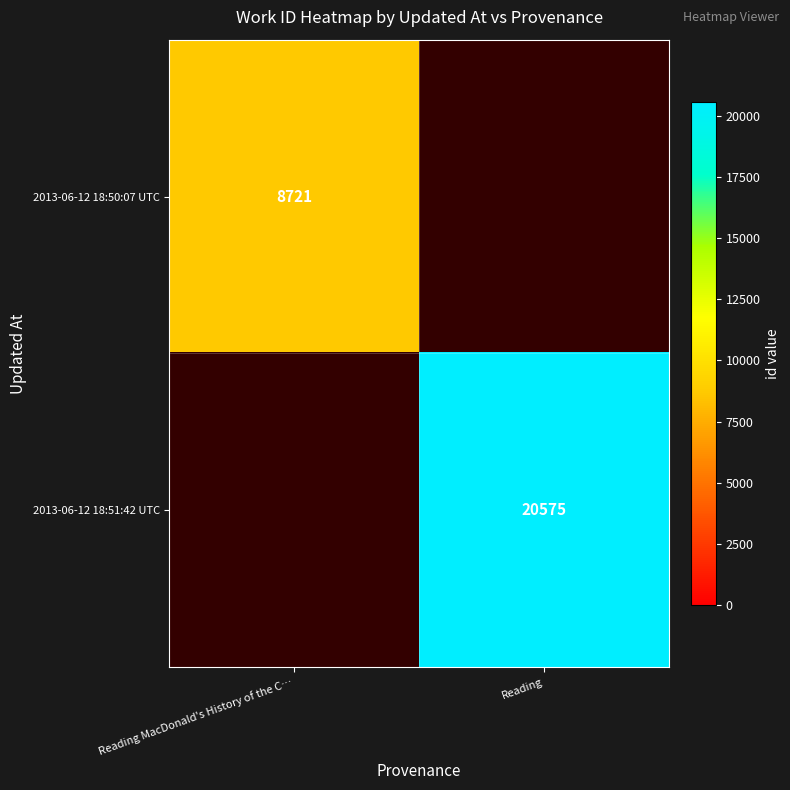

True or false: 2013-06-12 18:51:42 UTC has a value of 20575 at Reading.

True